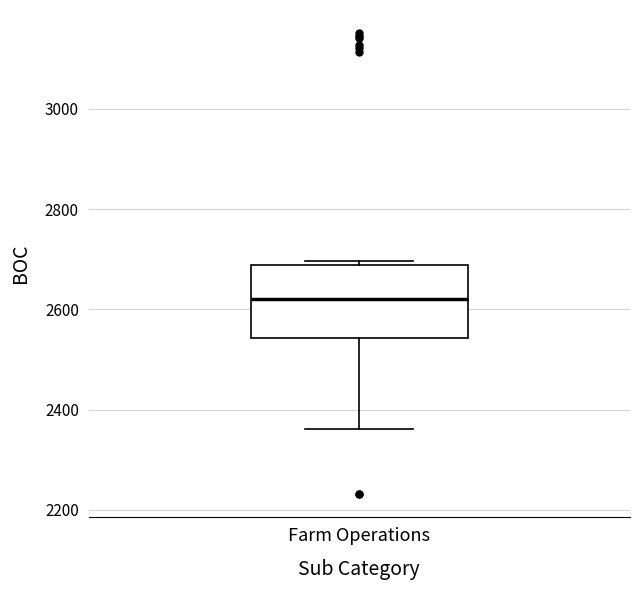

Transcribe this box plot: give where the median line is, the range the box spans, and where the two whiskers end, as read against the y-axis. The values are not printed on the chart, so give them approximately, as read against the axis.

median 2620, box 2540 to 2680, whiskers 2360 to 2700